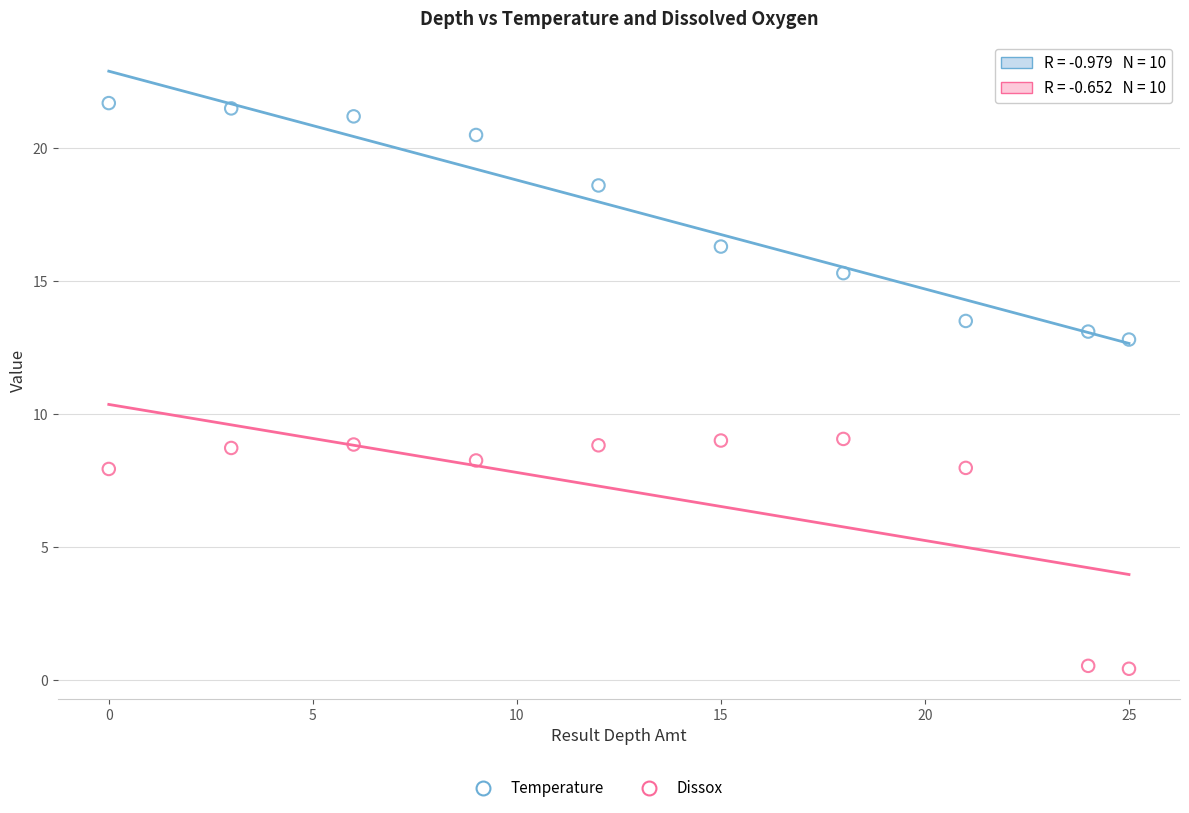

Which series has the largest Y range (max minus min)?

Temperature